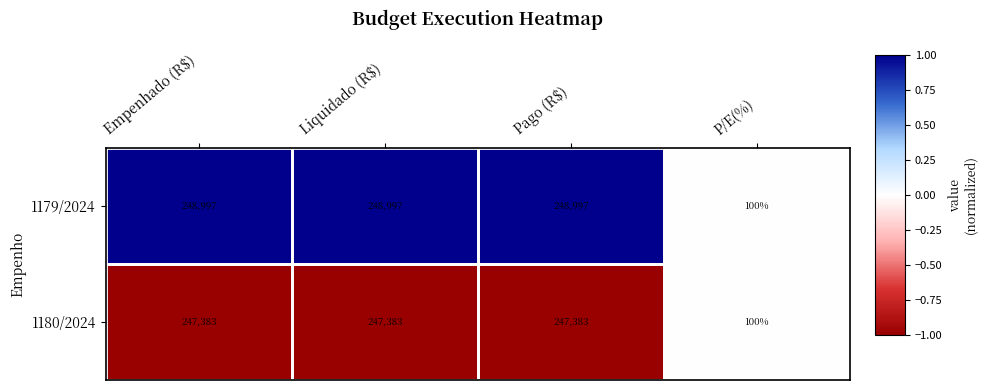

Is it true that 1180/2024 equals 166640 at Empenhado (R$)?

False